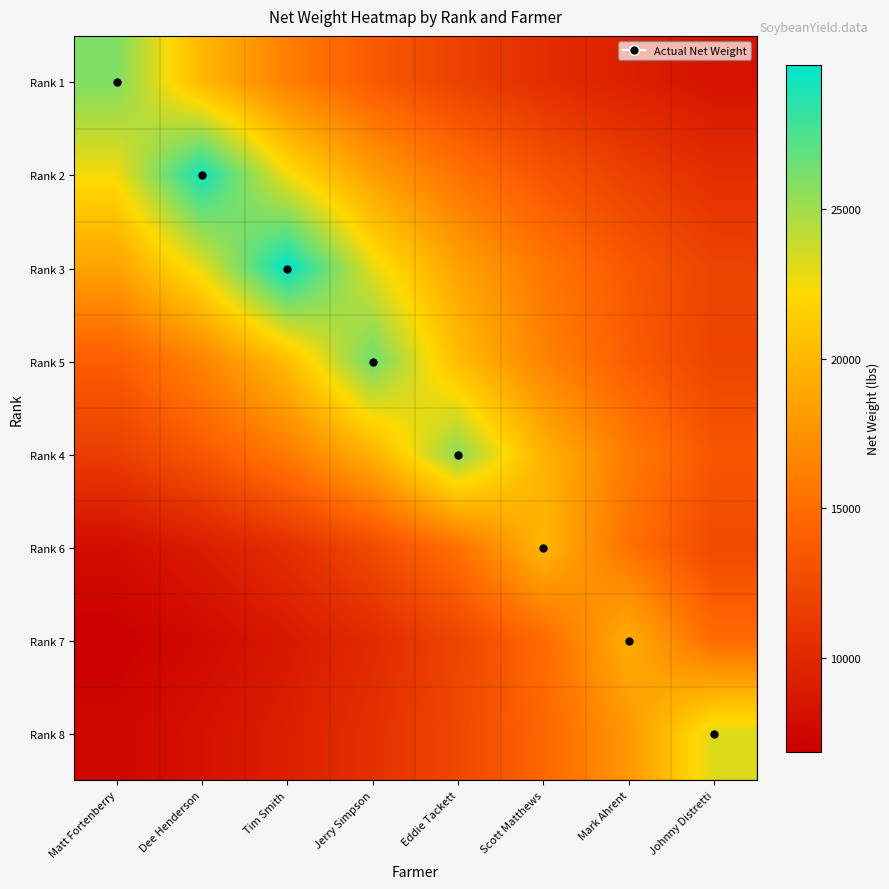

Reading left to right, what are all the values shown in this chart?

Rank 1: Matt Fortenberry=25980.6	Dee Henderson=19985.1	Tim Smith=16237.9	Jerry Simpson=13674.0	Eddie Tackett=11809.4	Scott Matthews=10392.2	Mark Ahrent=9278.8	Johnny Distretti=8380.8
Rank 2: Matt Fortenberry=22492.6	Dee Henderson=29240.4	Tim Smith=22492.6	Jerry Simpson=18275.2	Eddie Tackett=15389.7	Scott Matthews=13291.1	Mark Ahrent=11696.2	Johnny Distretti=10443.0
Rank 3: Matt Fortenberry=18625.0	Dee Henderson=22923.1	Tim Smith=29800.0	Jerry Simpson=22923.1	Eddie Tackett=18625.0	Scott Matthews=15684.2	Mark Ahrent=13545.5	Johnny Distretti=11920.0
Rank 5: Matt Fortenberry=13915.8	Dee Henderson=16525.0	Tim Smith=20338.5	Jerry Simpson=26440.0	Eddie Tackett=20338.5	Scott Matthews=16525.0	Mark Ahrent=13915.8	Johnny Distretti=12018.2
Rank 4: Matt Fortenberry=11600.0	Dee Henderson=13431.6	Tim Smith=15950.0	Jerry Simpson=19630.8	Eddie Tackett=25520.0	Scott Matthews=19630.8	Mark Ahrent=15950.0	Johnny Distretti=13431.6
Rank 6: Matt Fortenberry=7952.0	Dee Henderson=9036.4	Tim Smith=10463.2	Jerry Simpson=12425.0	Eddie Tackett=15292.3	Scott Matthews=19880.0	Mark Ahrent=15292.3	Johnny Distretti=12425.0
Rank 7: Matt Fortenberry=6887.5	Dee Henderson=7714.0	Tim Smith=8765.9	Jerry Simpson=10150.0	Eddie Tackett=12053.1	Scott Matthews=14834.6	Mark Ahrent=19285.0	Johnny Distretti=14834.6
Rank 8: Matt Fortenberry=7490.3	Dee Henderson=8292.9	Tim Smith=9288.0	Jerry Simpson=10554.5	Eddie Tackett=12221.1	Scott Matthews=14512.5	Mark Ahrent=17861.5	Johnny Distretti=23220.0